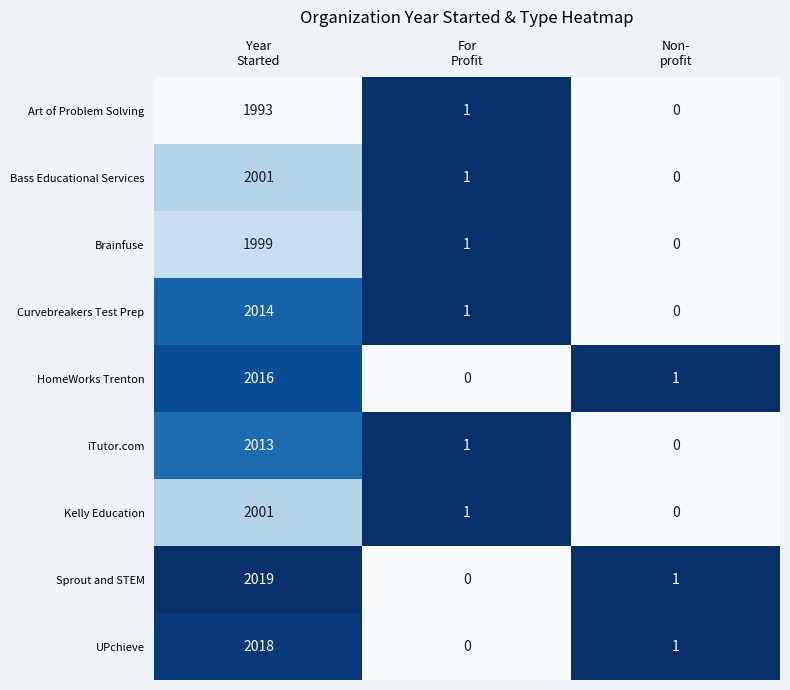

Which series has the widest spread of values?

Sprout and STEM